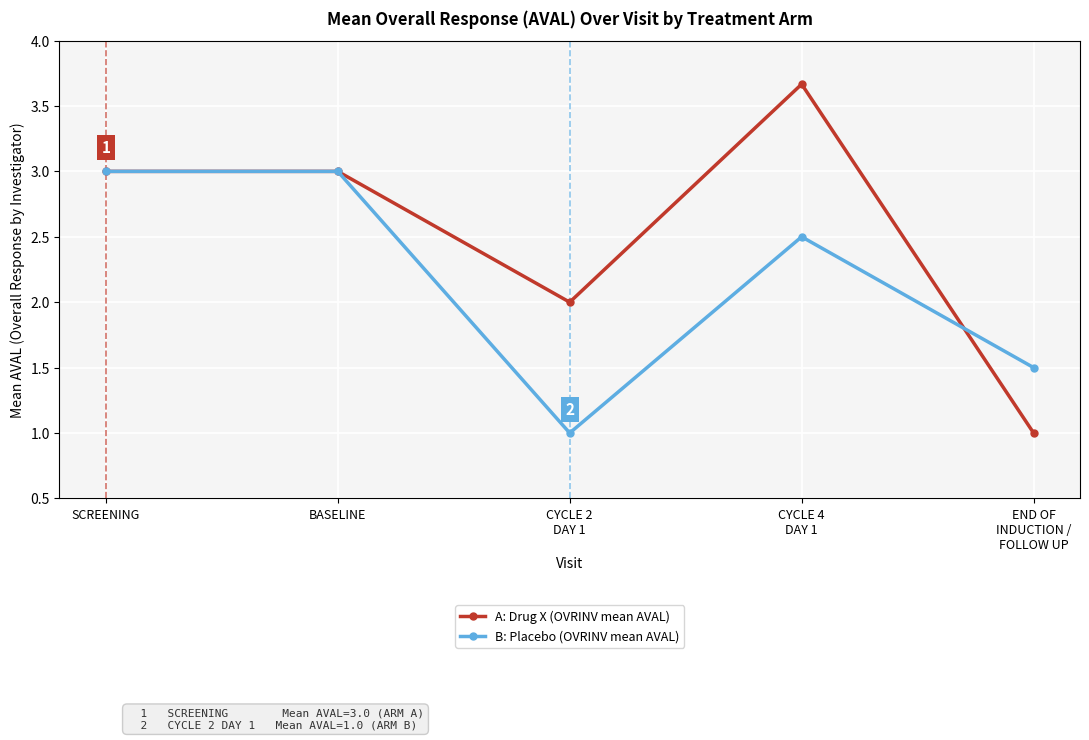

What is the total value across all series at CYCLE 2
DAY 1?

3.0